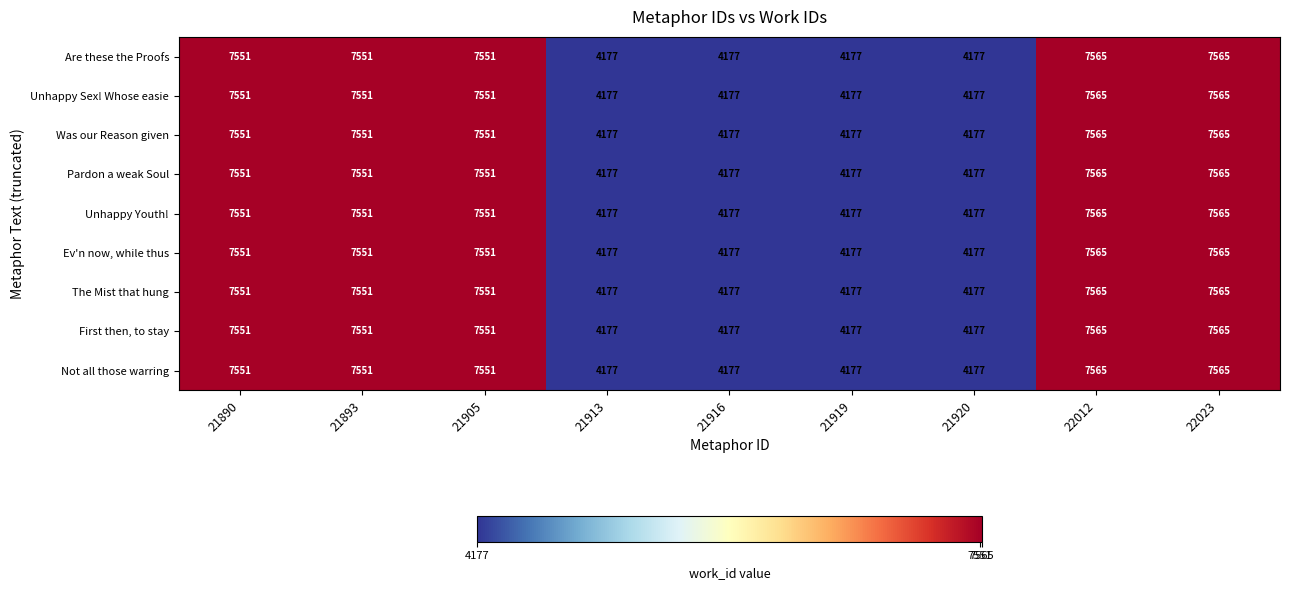

True or false: The Mist that hung has a value of 6555 at 21913.

False